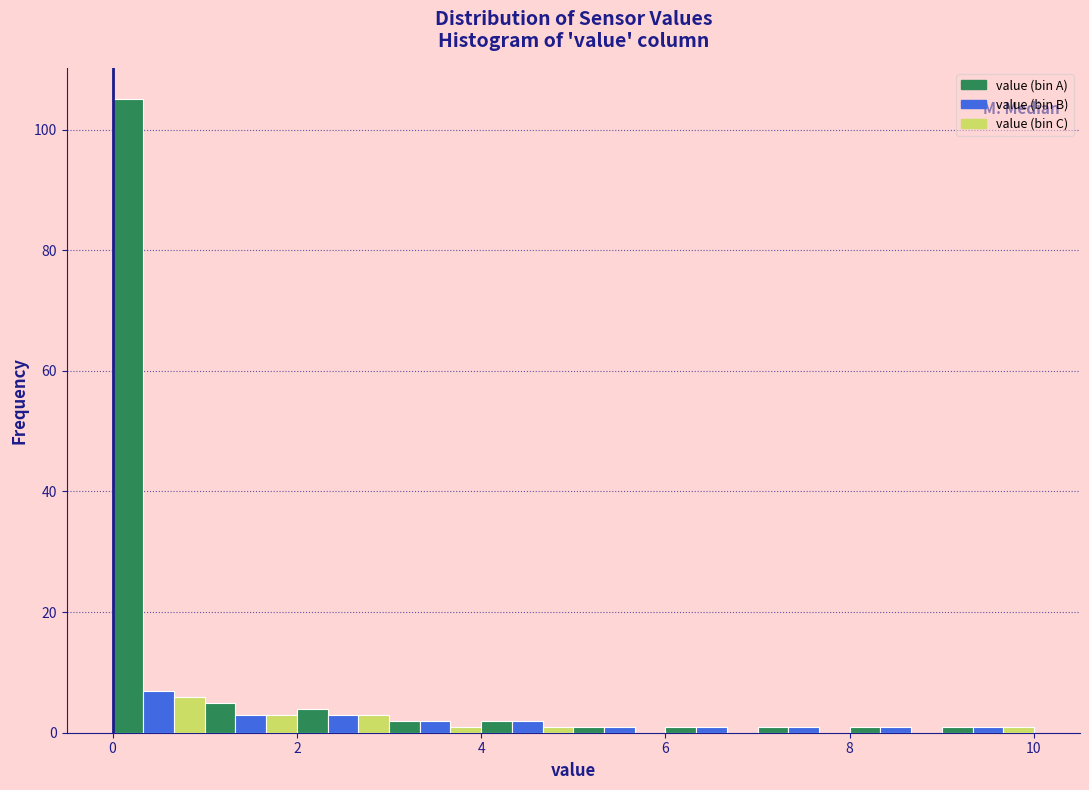

Around what value on the x-axis is the tallest bar? Give the approximate position of its centre, as read against the axis.

0.2